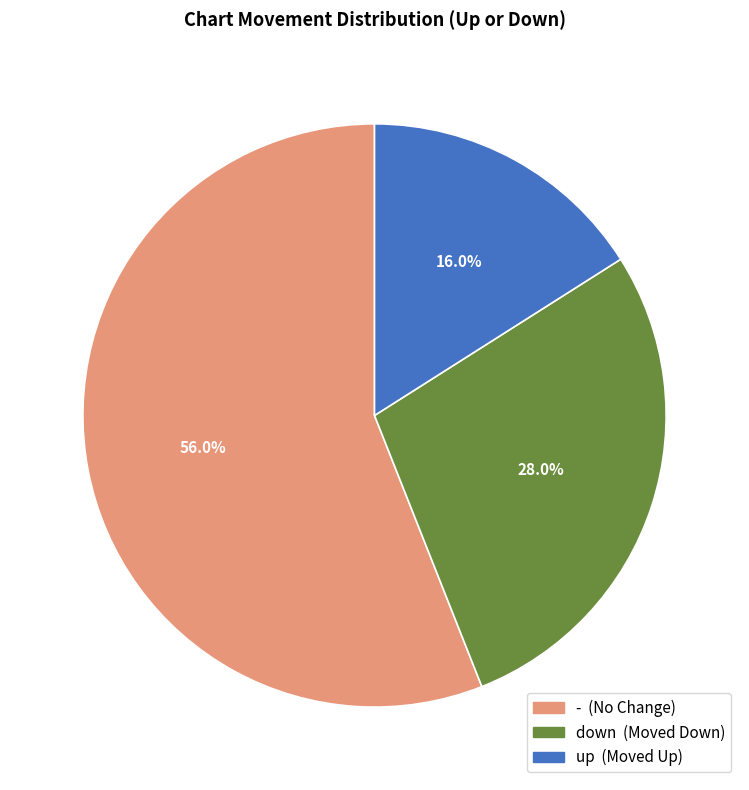

Which slice is the smallest?

up